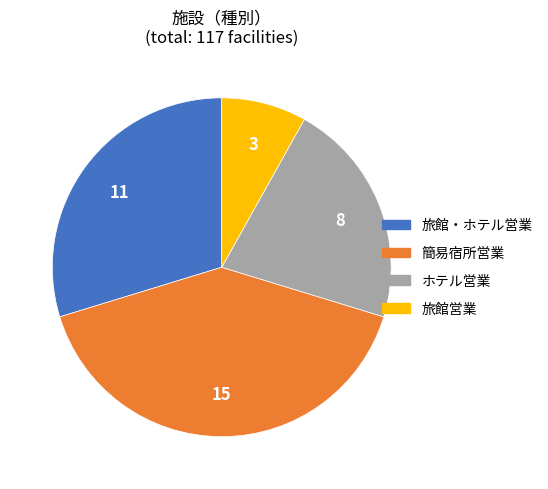

What is the largest slice in the pie chart?

簡易宿所営業